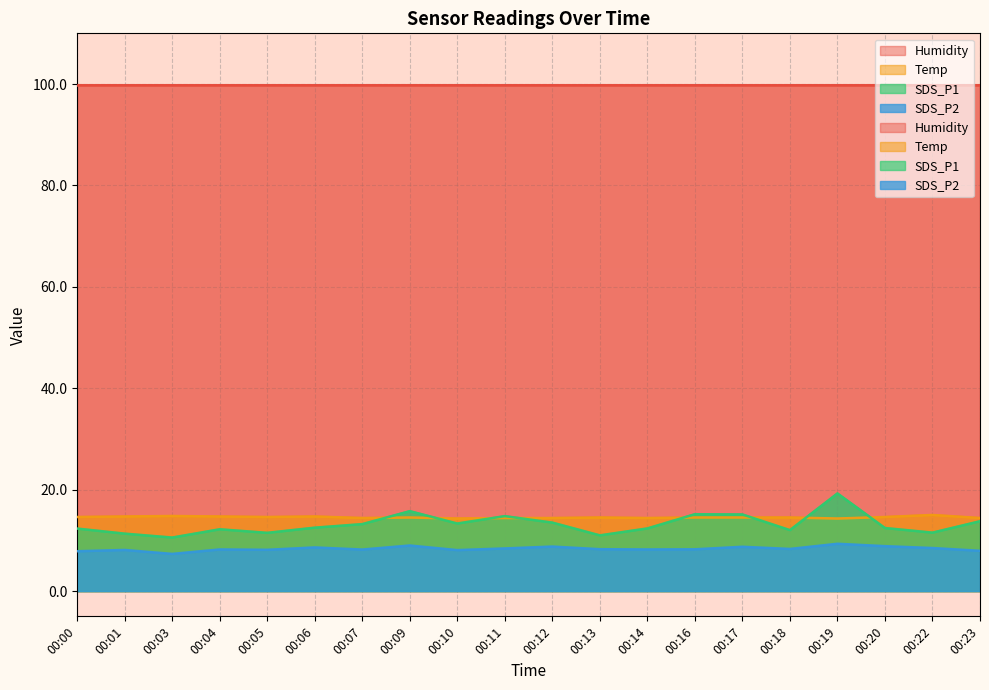

Which category has the highest value in the Temp series?

00:22